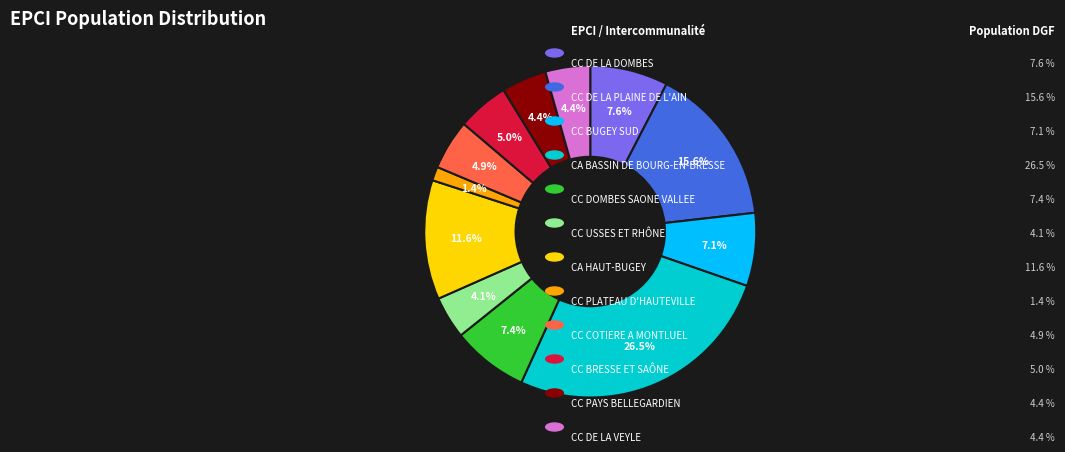

Is there any slice that represents more than half of the pie?

No